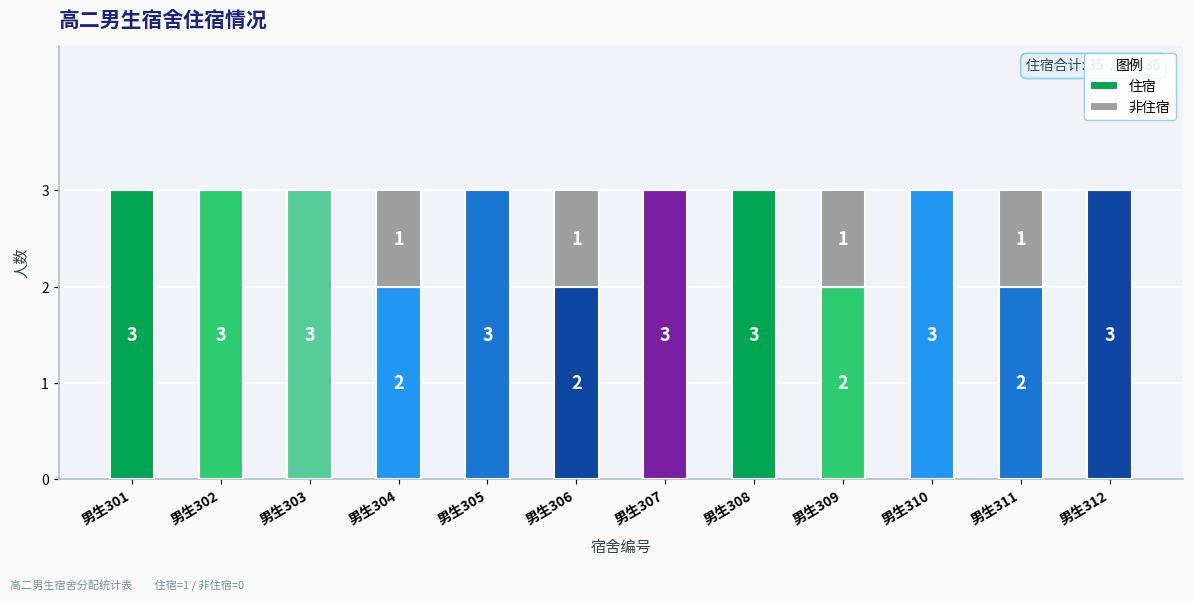

What is the approximate value of 住宿 at 男生307?

3